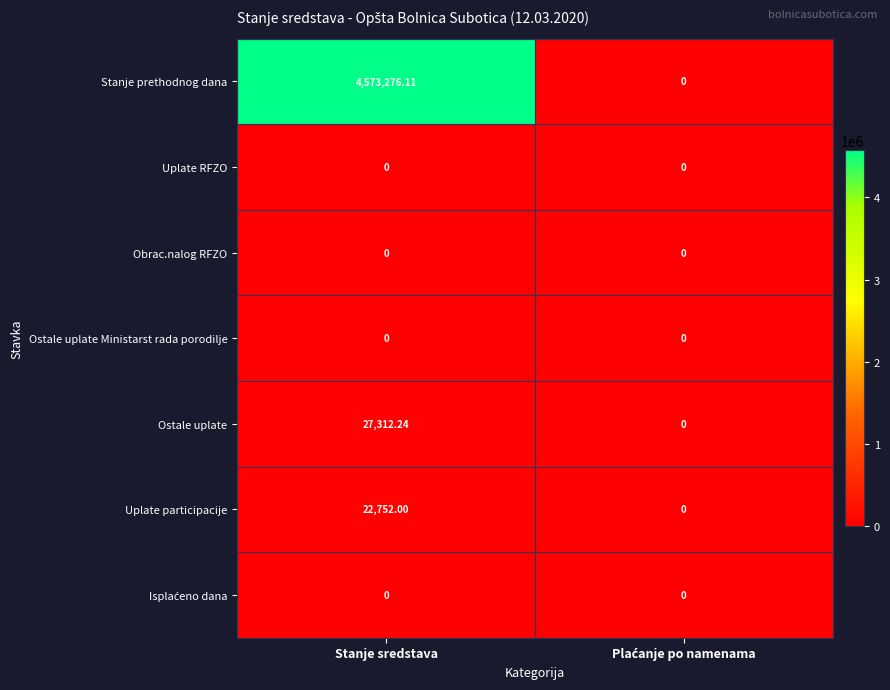

Which series has the largest range (max minus min)?

Stanje prethodnog dana